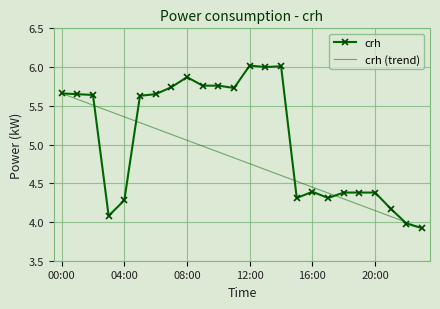

Rank the categories by value from lowest to highest.

23:00, 22:00, 03:00, 21:00, 04:00, 15:00, 17:00, 18:00, 19:00, 20:00, 16:00, 05:00, 02:00, 01:00, 06:00, 00:00, 11:00, 07:00, 09:00, 10:00, 08:00, 13:00, 14:00, 12:00